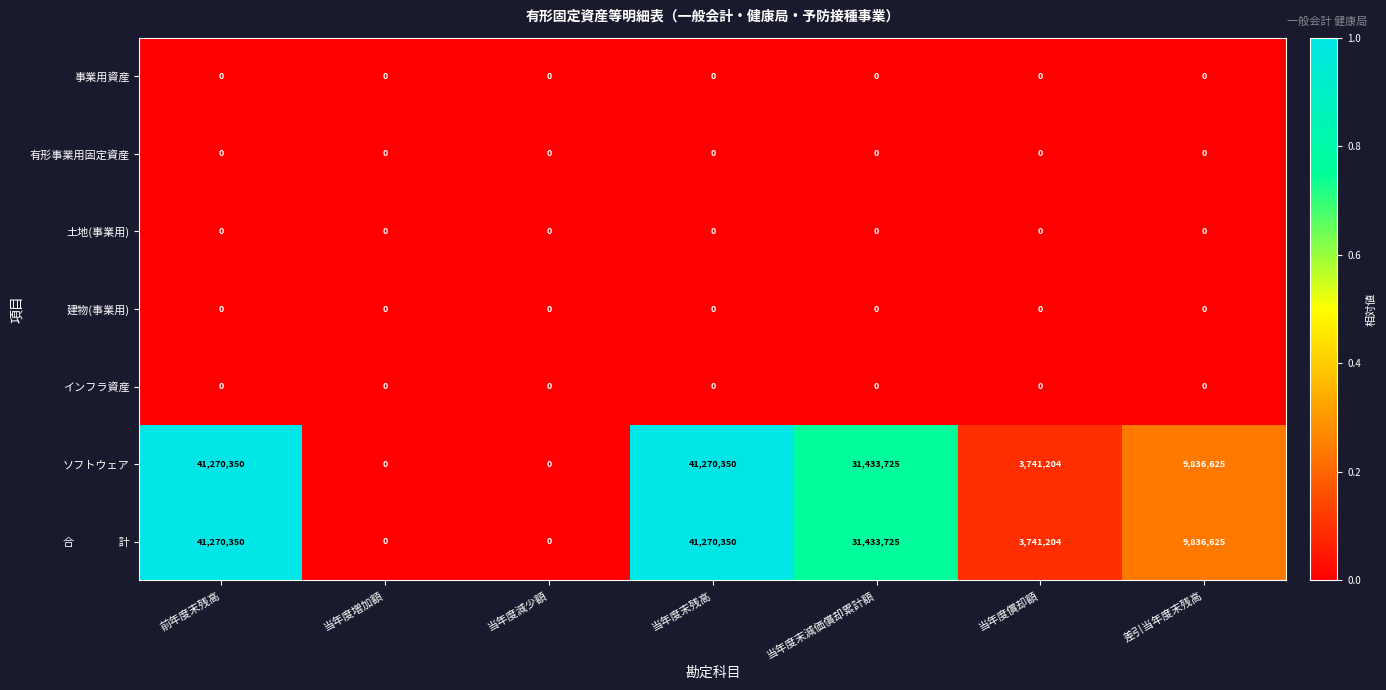

What is the total value across all series at 前年度末残高?

82540700